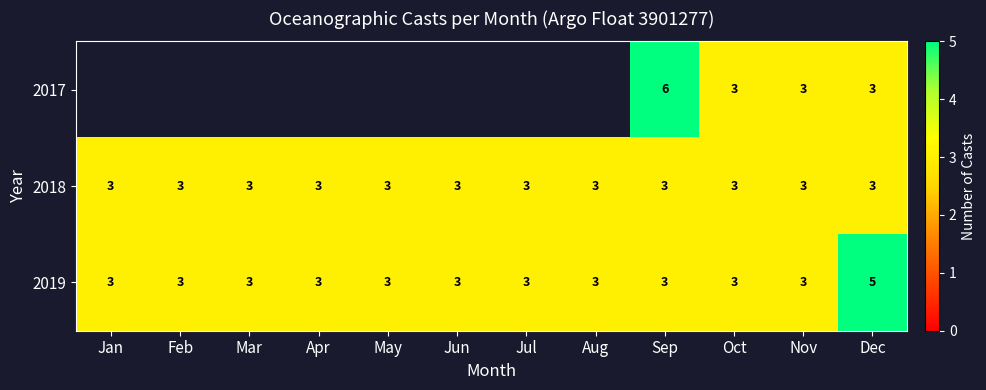

True or false: 2019 has a value of 4 at Jul.

False